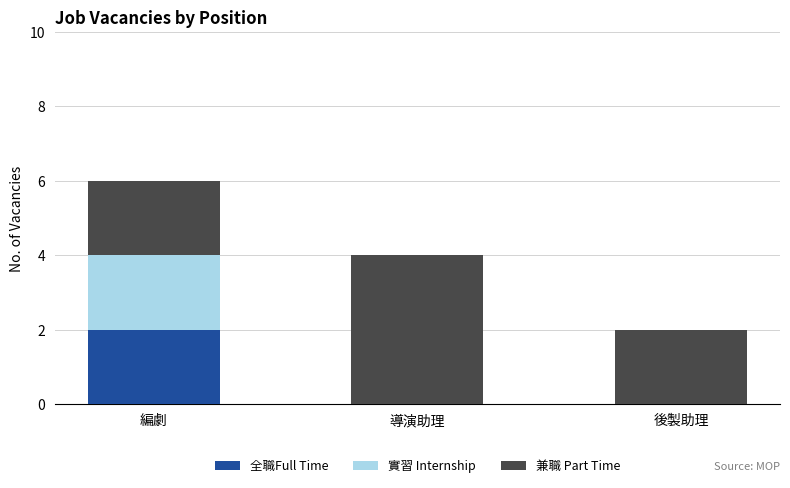

Are the bars grouped side by side (vs. stacked)?

No